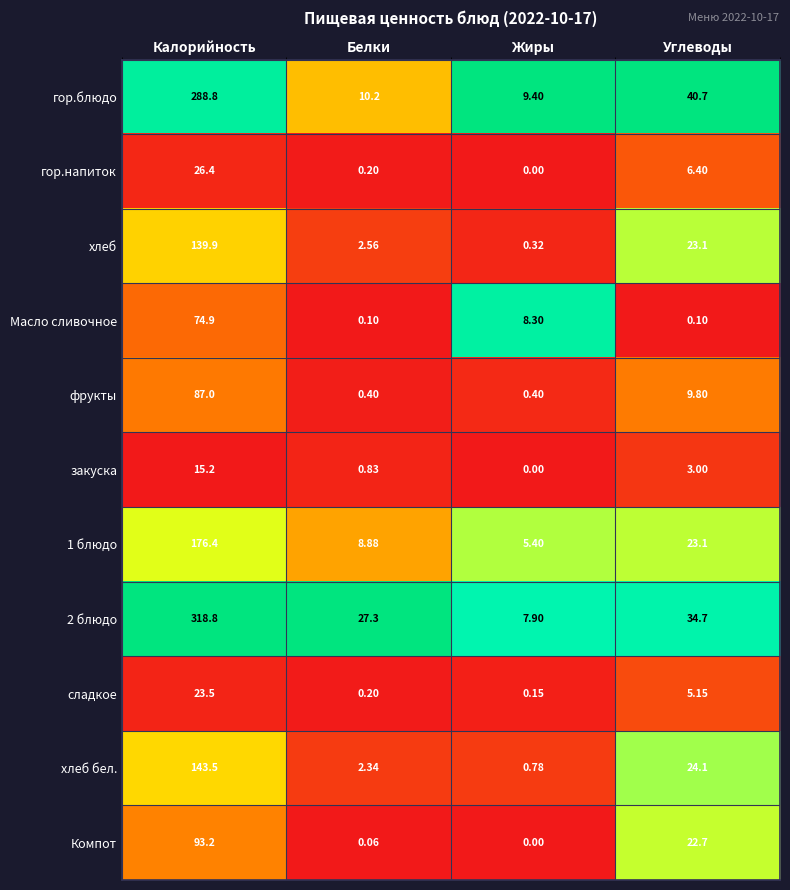

Where is закуска nearest to the value 7?

Углеводы